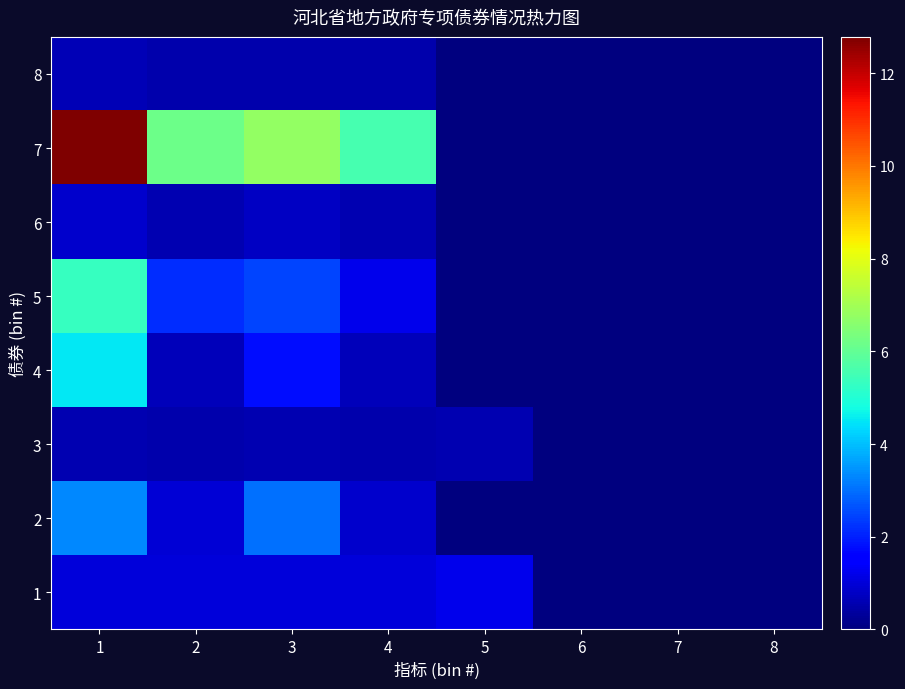

What is the difference between the highest and lowest values at 2?

5.7